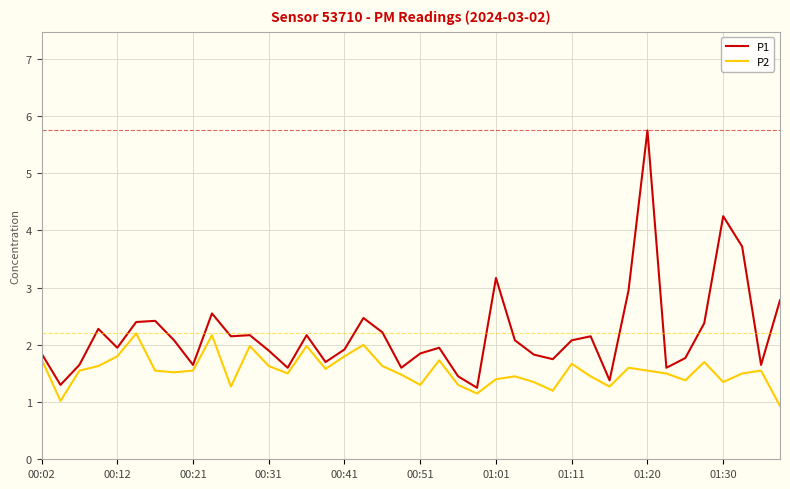

True or false: P1 and P2 intersect in this chart.

False